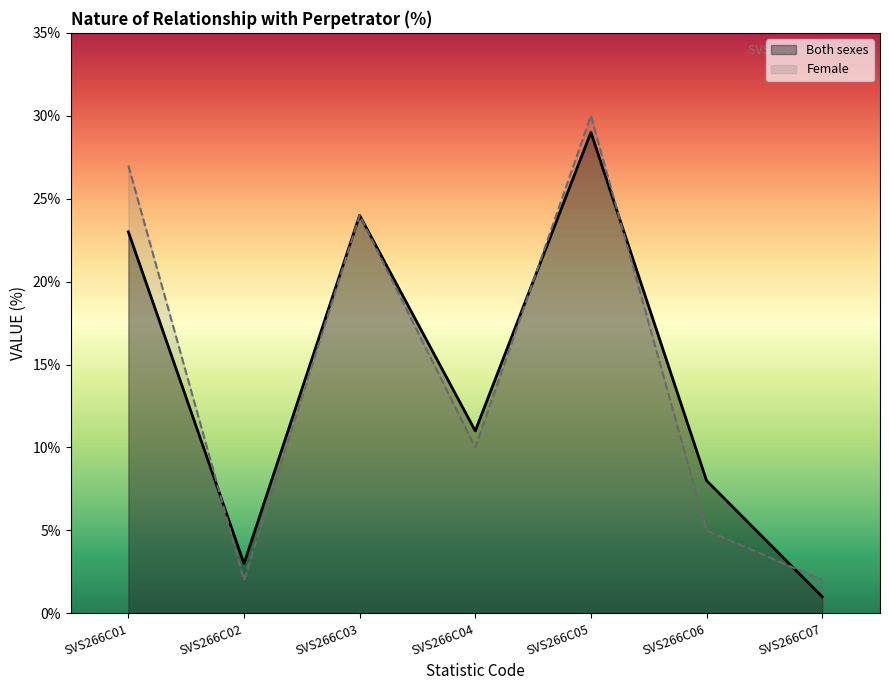

Which series has the largest total across all categories?

Female